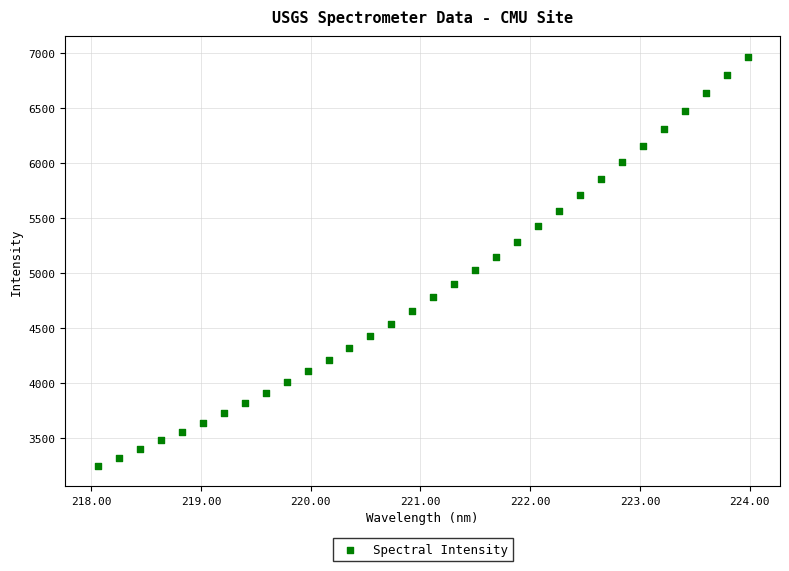

What is the range of Y values (max minus min)?

3719.4